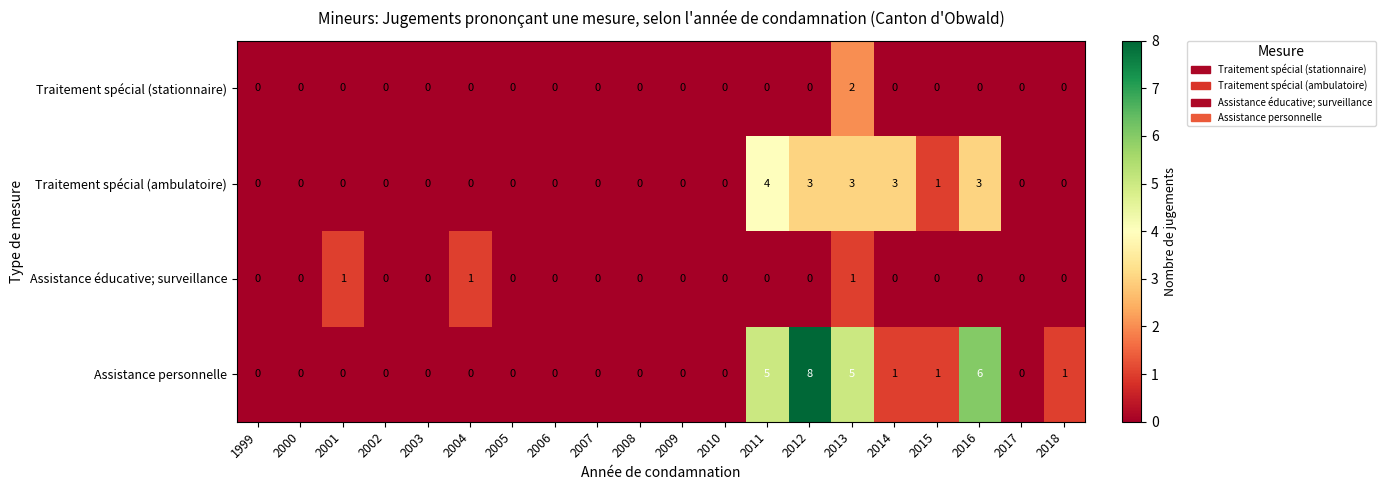

What is the sum of the Traitement spécial (ambulatoire) values at 2011 and 2008?

4